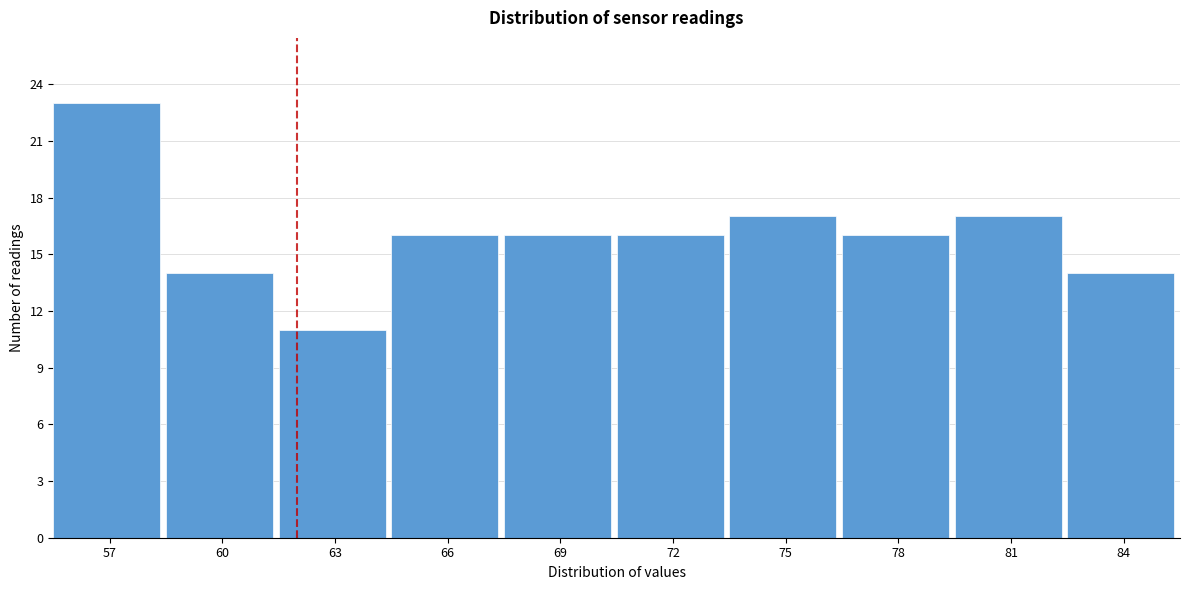

Reading left to right, extract all data points from this chart.

57=23	60=14	63=11	66=16	69=16	72=16	75=17	78=16	81=17	84=14